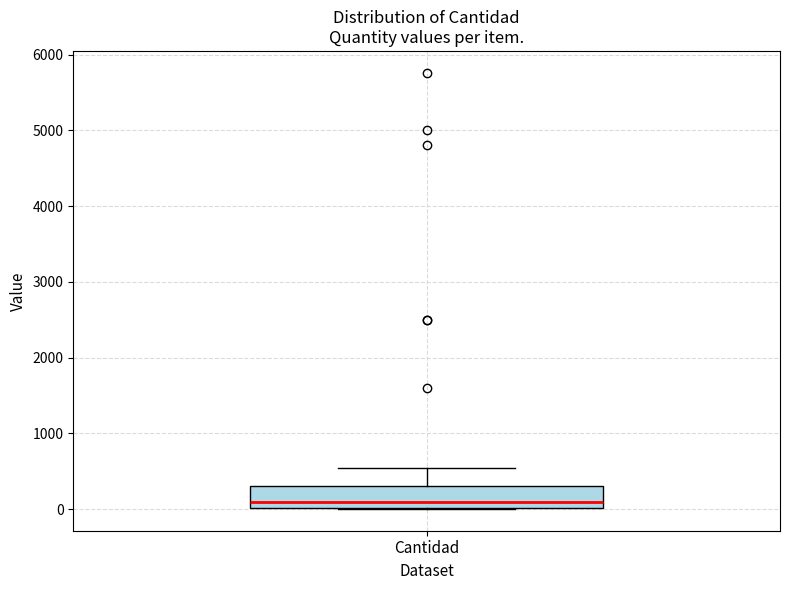

Where is the upper edge of the box for Cantidad on the y-axis? The values are not printed on the chart, so give them approximately, as read against the axis.

300